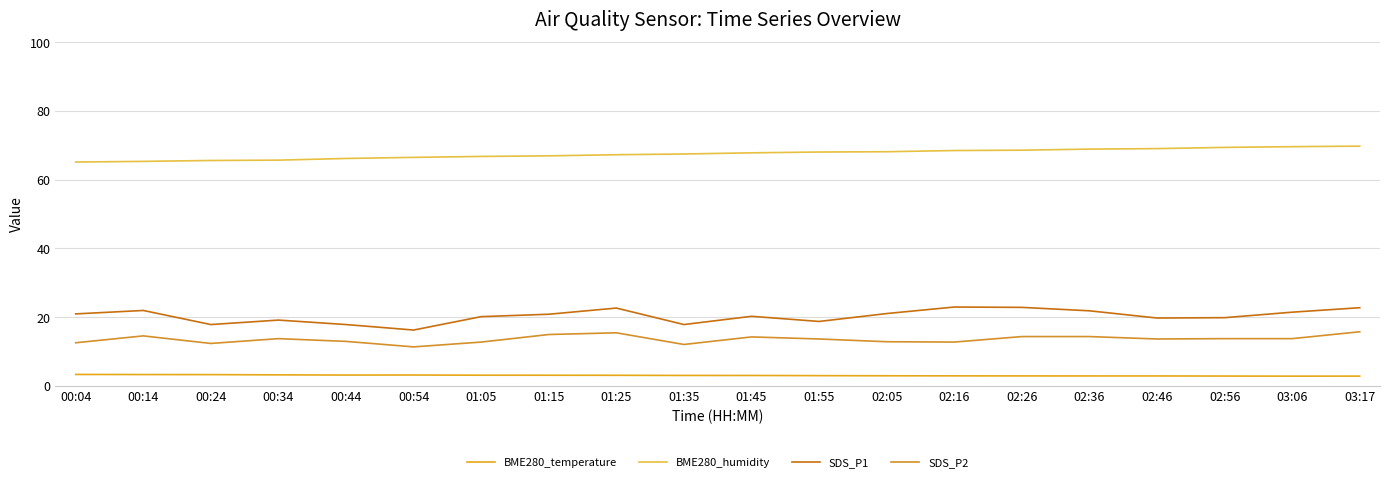

At which label does BME280_temperature reach its minimum?

03:06